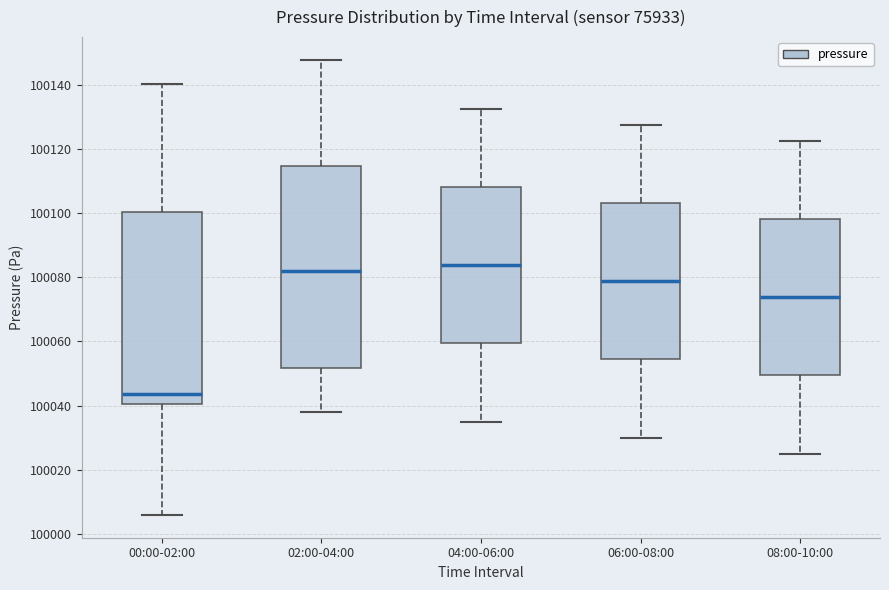

Reading left to right, transcribe this box plot: for each box, give where its median line is, the range the box spans, and where its two whiskers end, as read against the y-axis. The values are not printed on the chart, so give them approximately, as read against the axis.

00:00-02:00: median 100044, box 100040 to 100100, whiskers 100006 to 100140
02:00-04:00: median 100082, box 100052 to 100114, whiskers 100038 to 100148
04:00-06:00: median 100084, box 100060 to 100108, whiskers 100036 to 100132
06:00-08:00: median 100078, box 100054 to 100104, whiskers 100030 to 100128
08:00-10:00: median 100074, box 100050 to 100098, whiskers 100026 to 100122